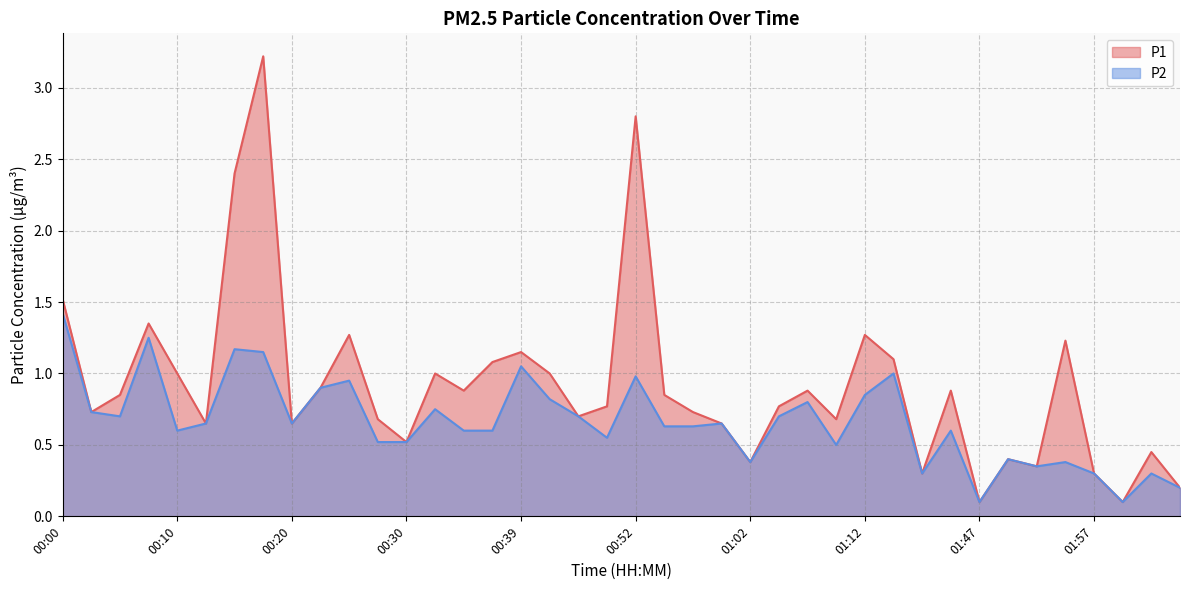

At which category does P2 reach its first local peak?

00:08